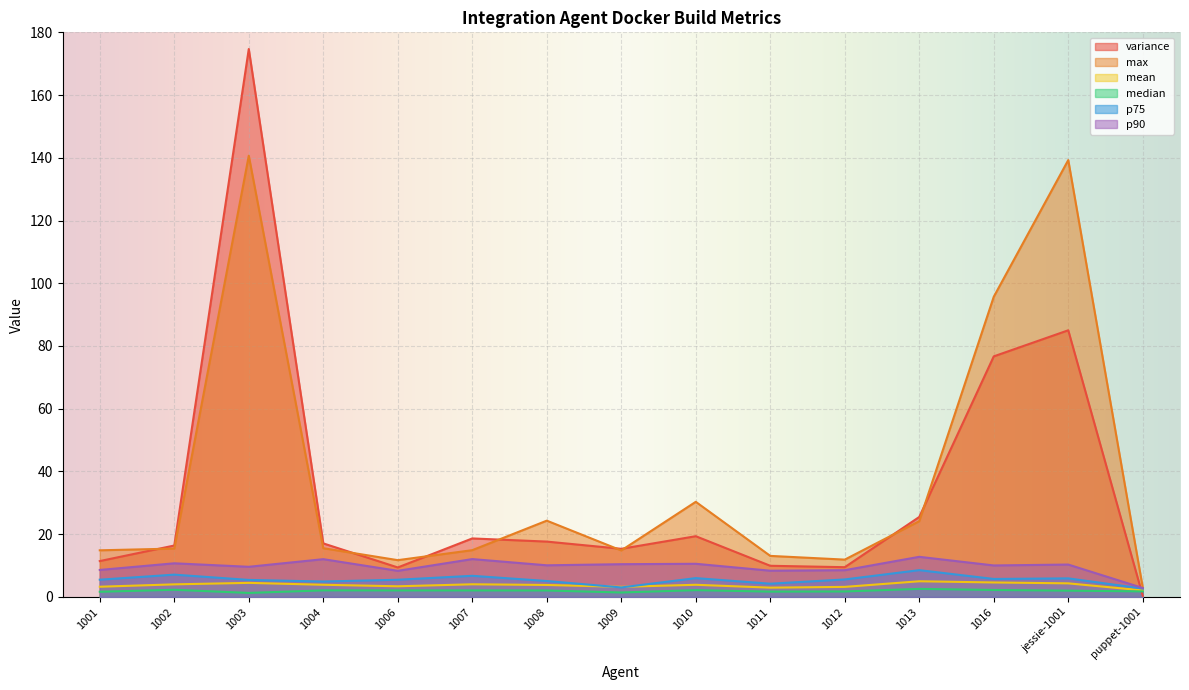

True or false: p75 and median cross at least once.

False